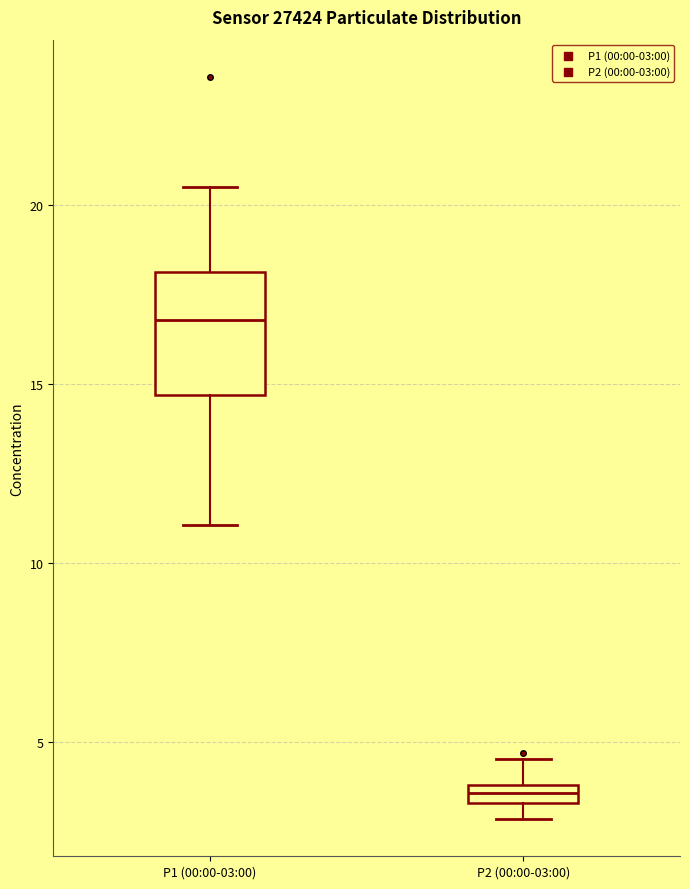

Which box's median line is the highest?

P1 (00:00-03:00)